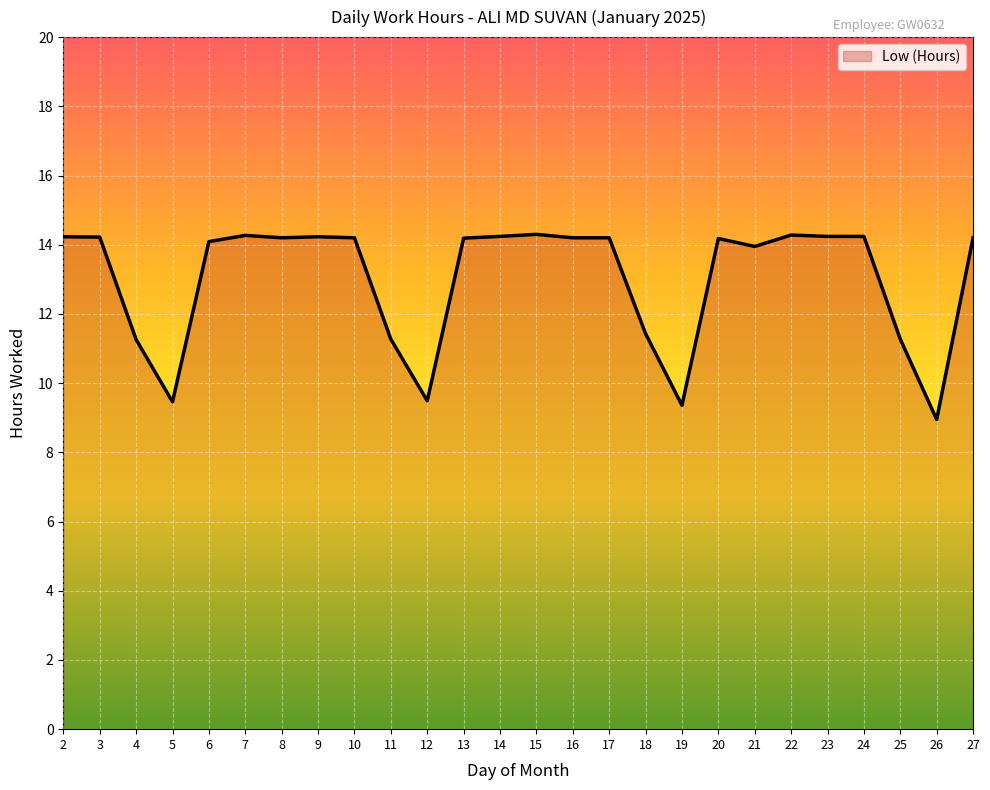

True or false: there are more than 2 points higher than both neighbors.

True